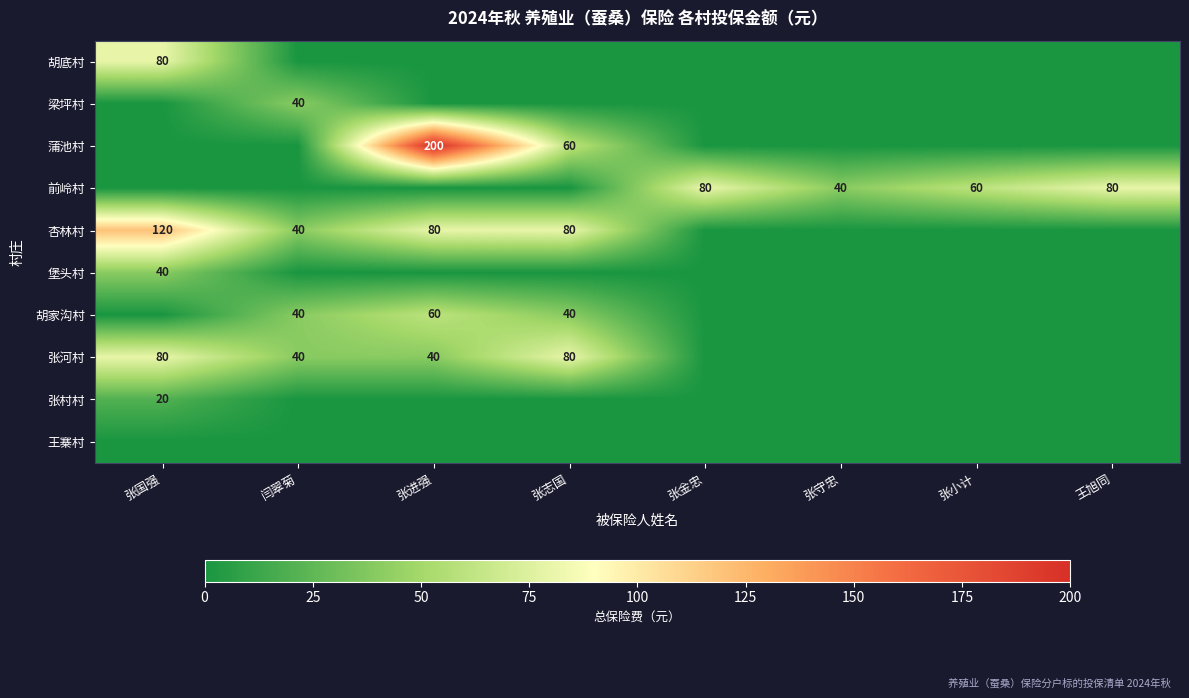

The value of 张村村 at 张国强 is 10. True or false?

False